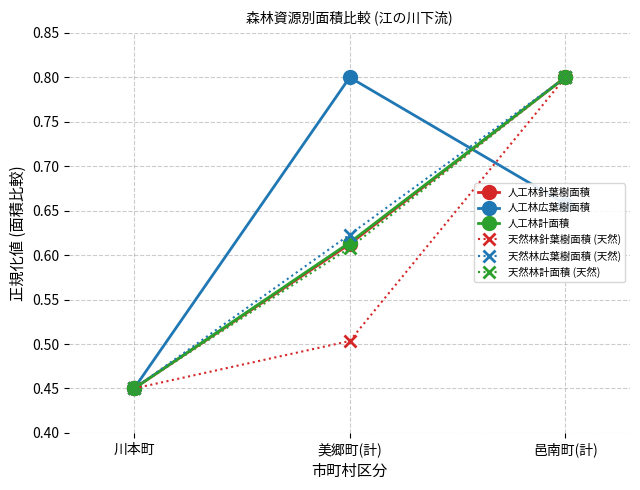

Which series changed the most between 川本町 and 美郷町(計)?

人工林広葉樹面積